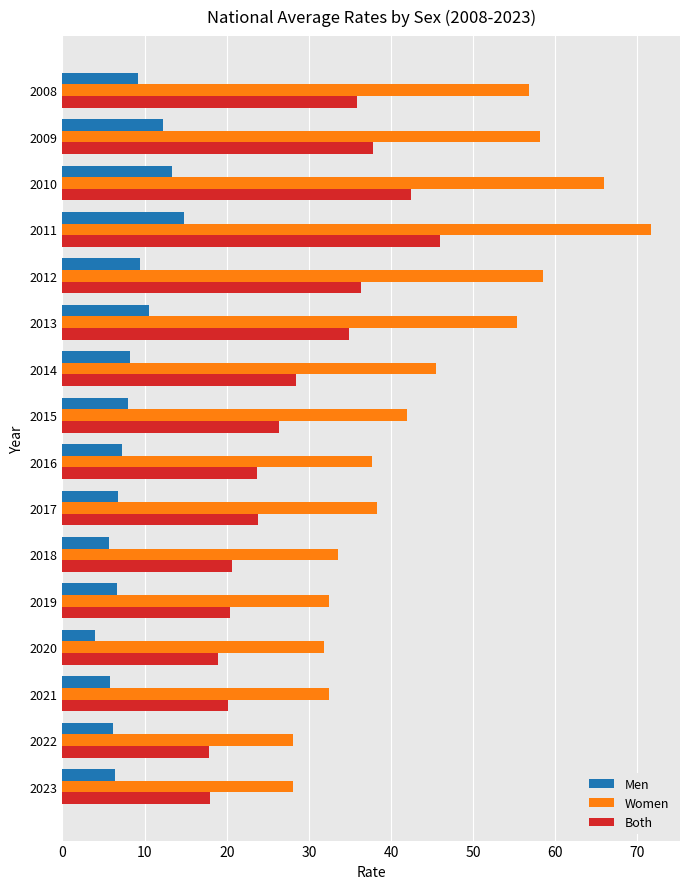

What is the average value of the Men series?

8.4